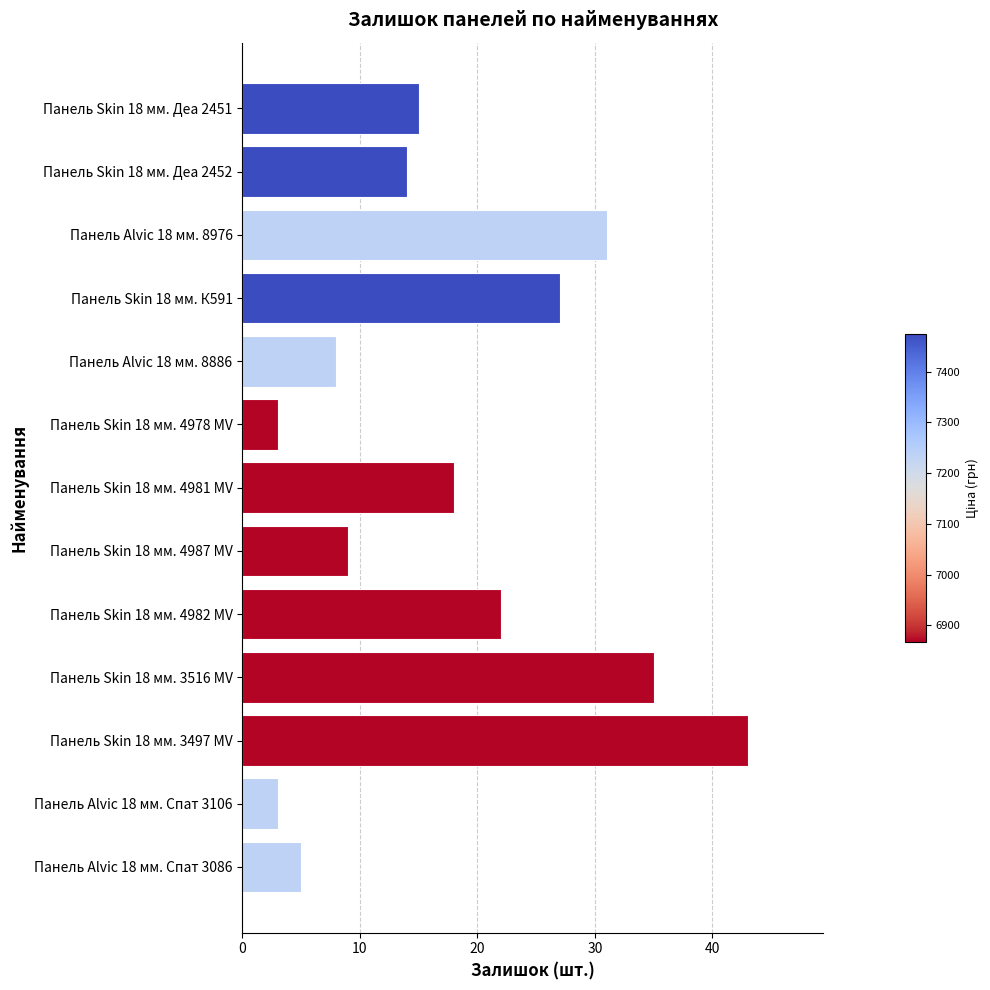

At which label is the value closest to 23?

Панель Skin 18 мм. 4982 MV